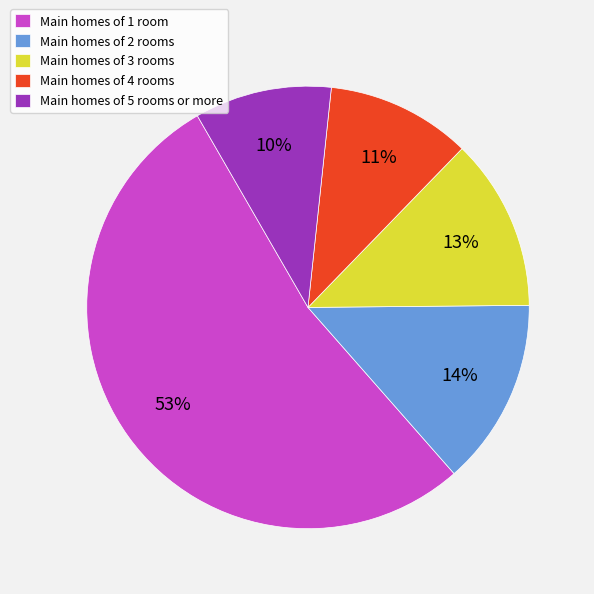

Between Main homes of 4 rooms and Main homes of 2 rooms, which is larger?

Main homes of 2 rooms